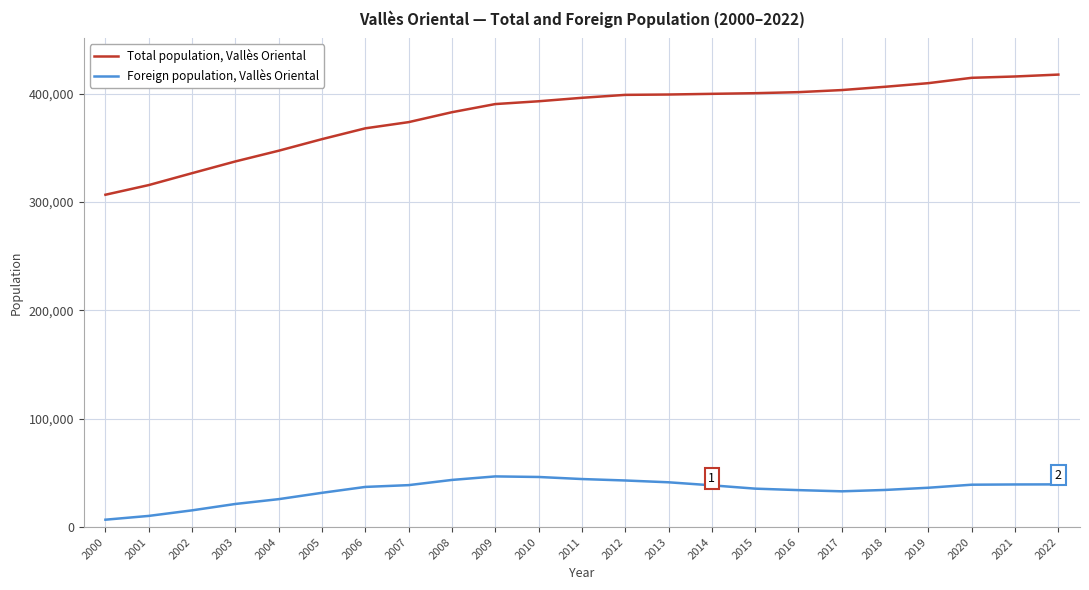

What is the lowest value of the Total population, Vallès Oriental series?

306665